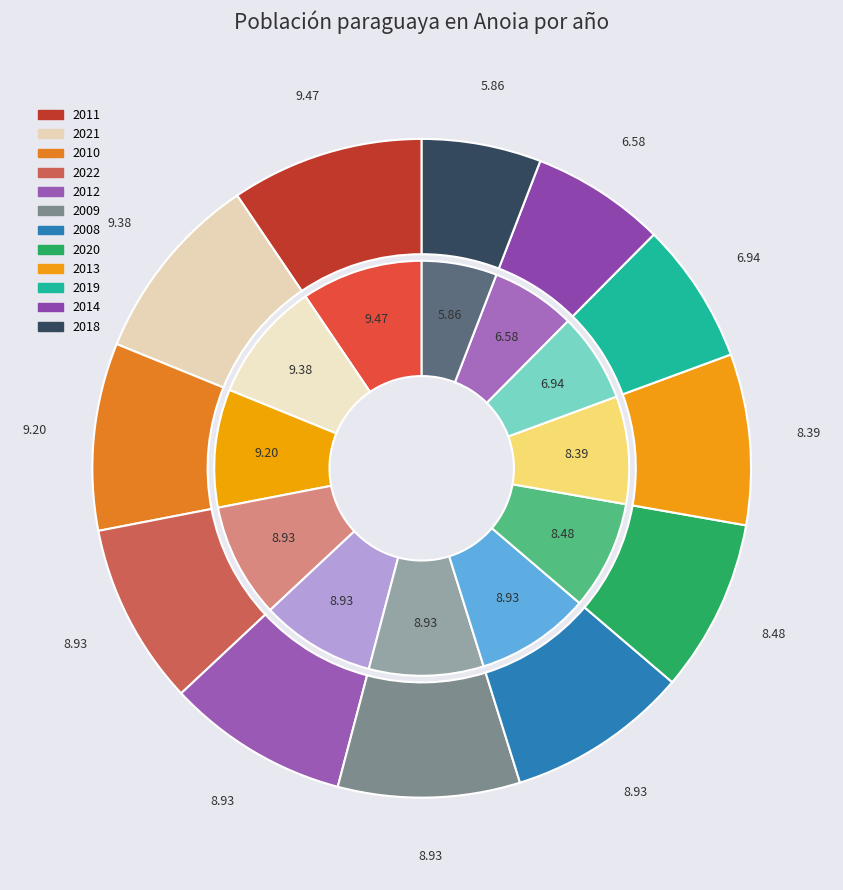

Does any single category account for the majority?

No